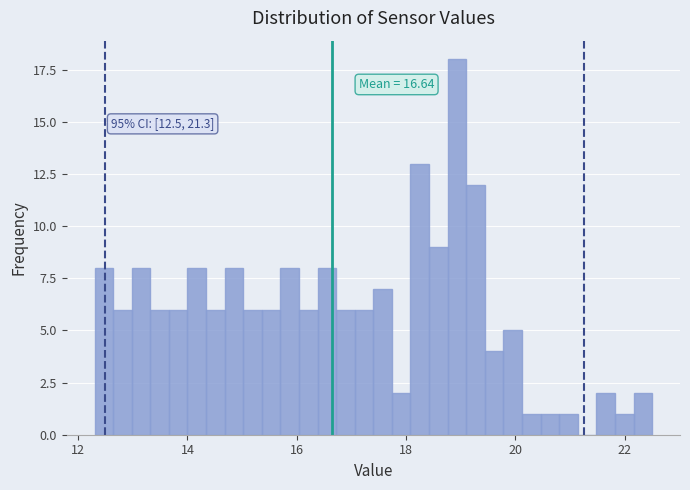

Read against the x-axis, roughly where is the centre of the tallest bar?

19.0